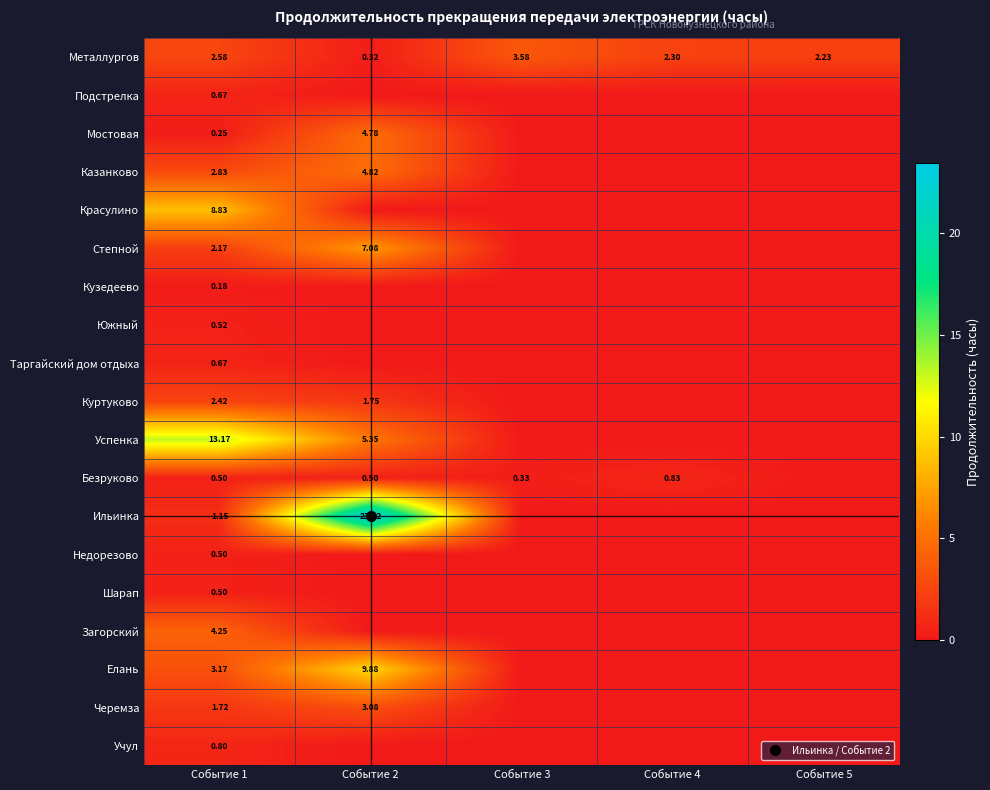

At how many categories does at least one series exceed 10?

2